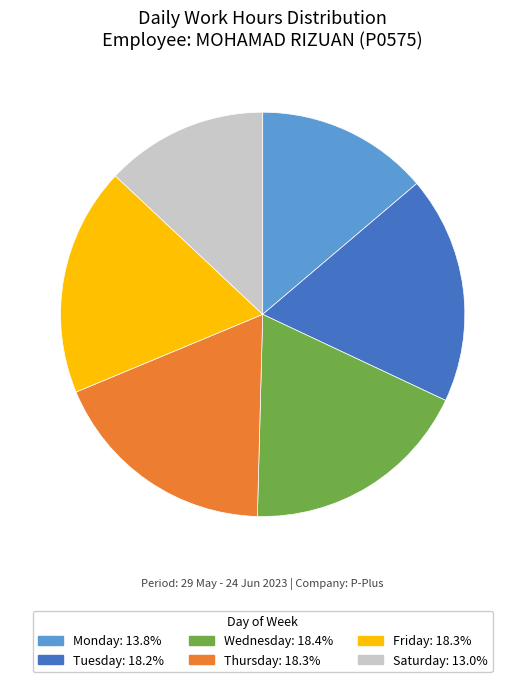

Does any single category account for the majority?

No